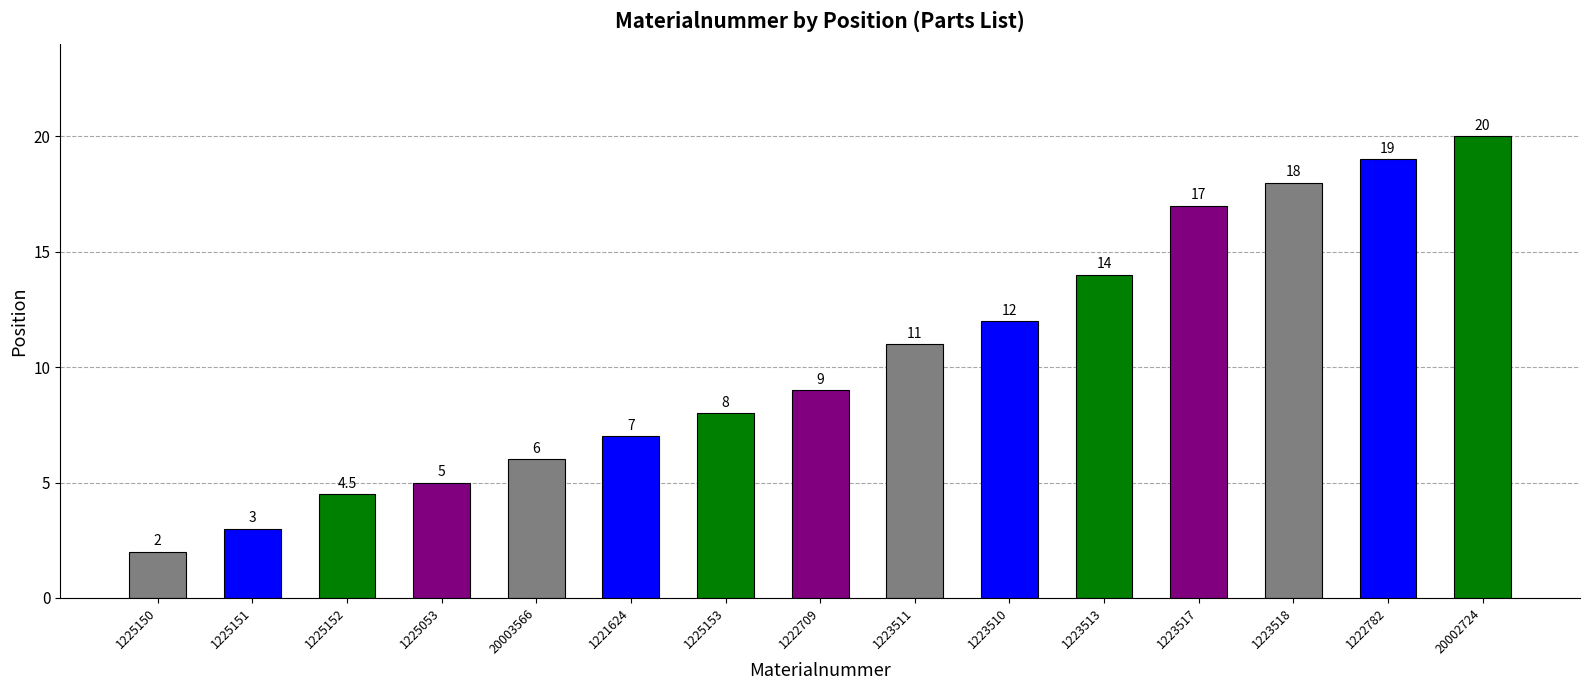

What is the sum of all values?

155.5